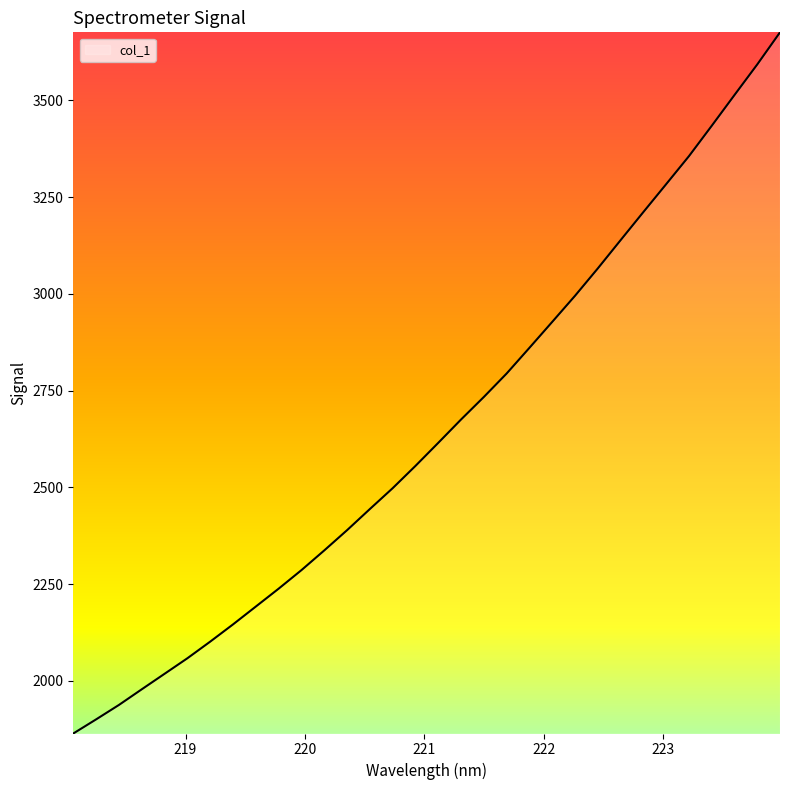

What is the difference between the maximum and minimum values?

1811.7